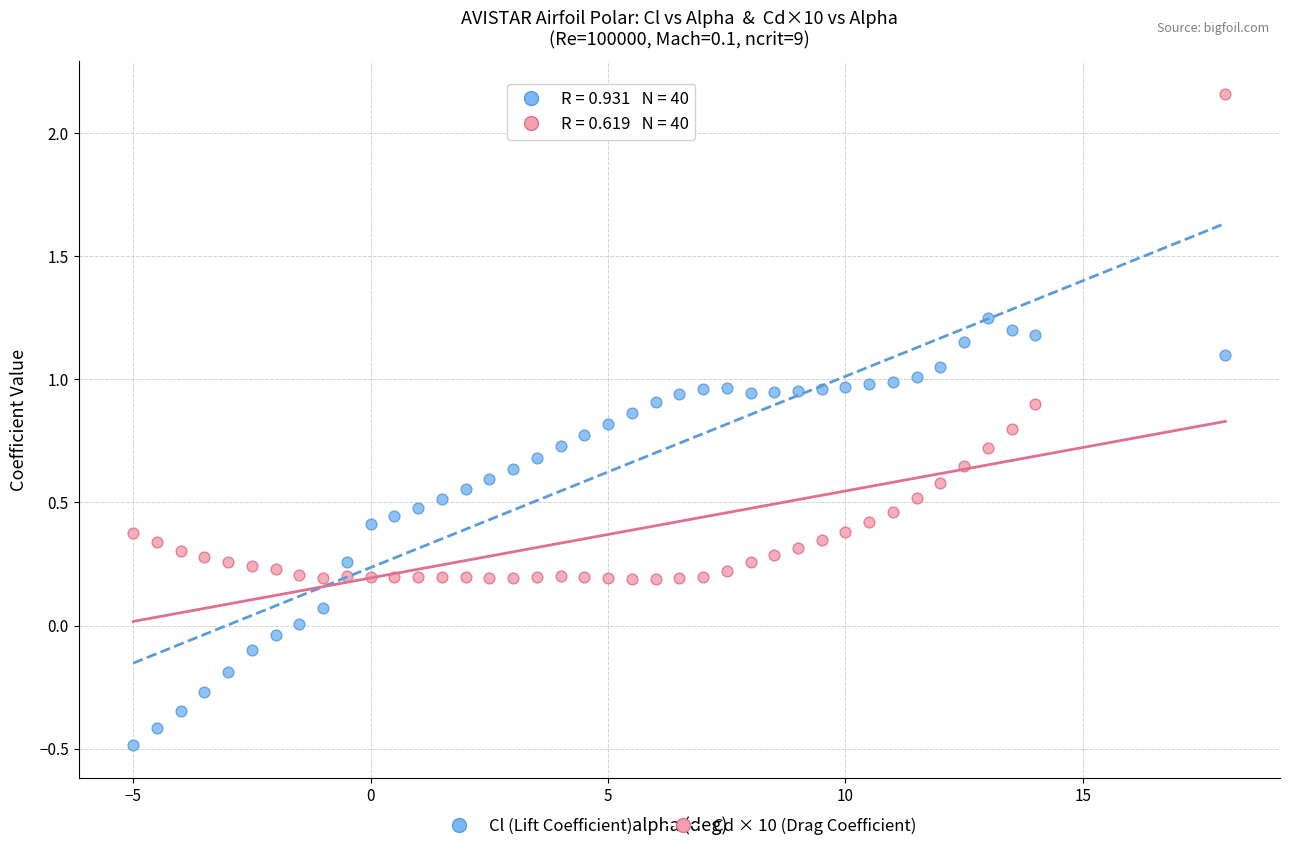

Which series contains the highest Y value?

Cd × 10 (Drag Coefficient)